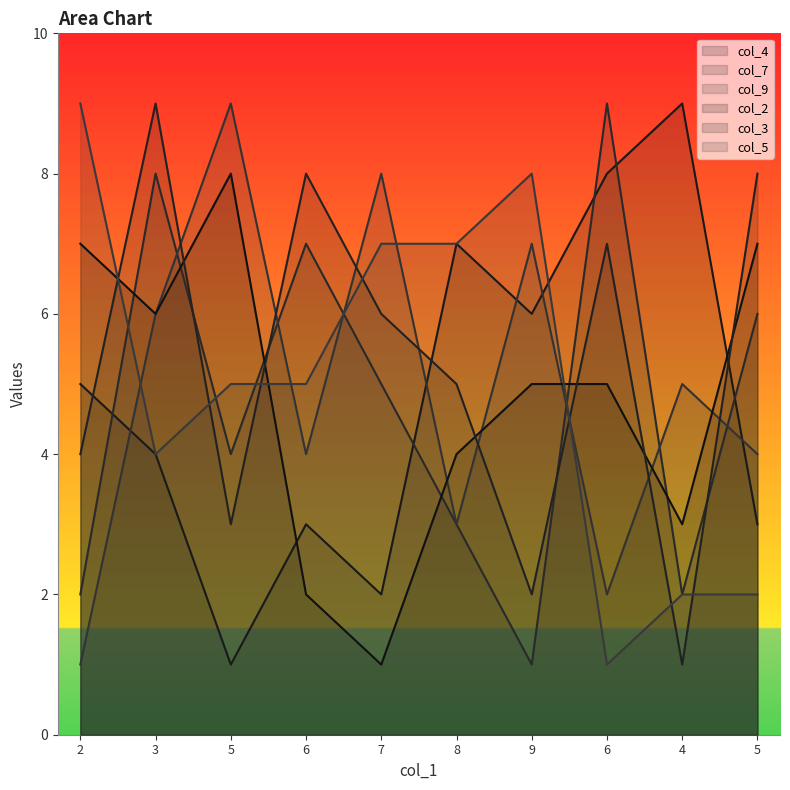

How many intersections are there between col_4 and col_2?

2